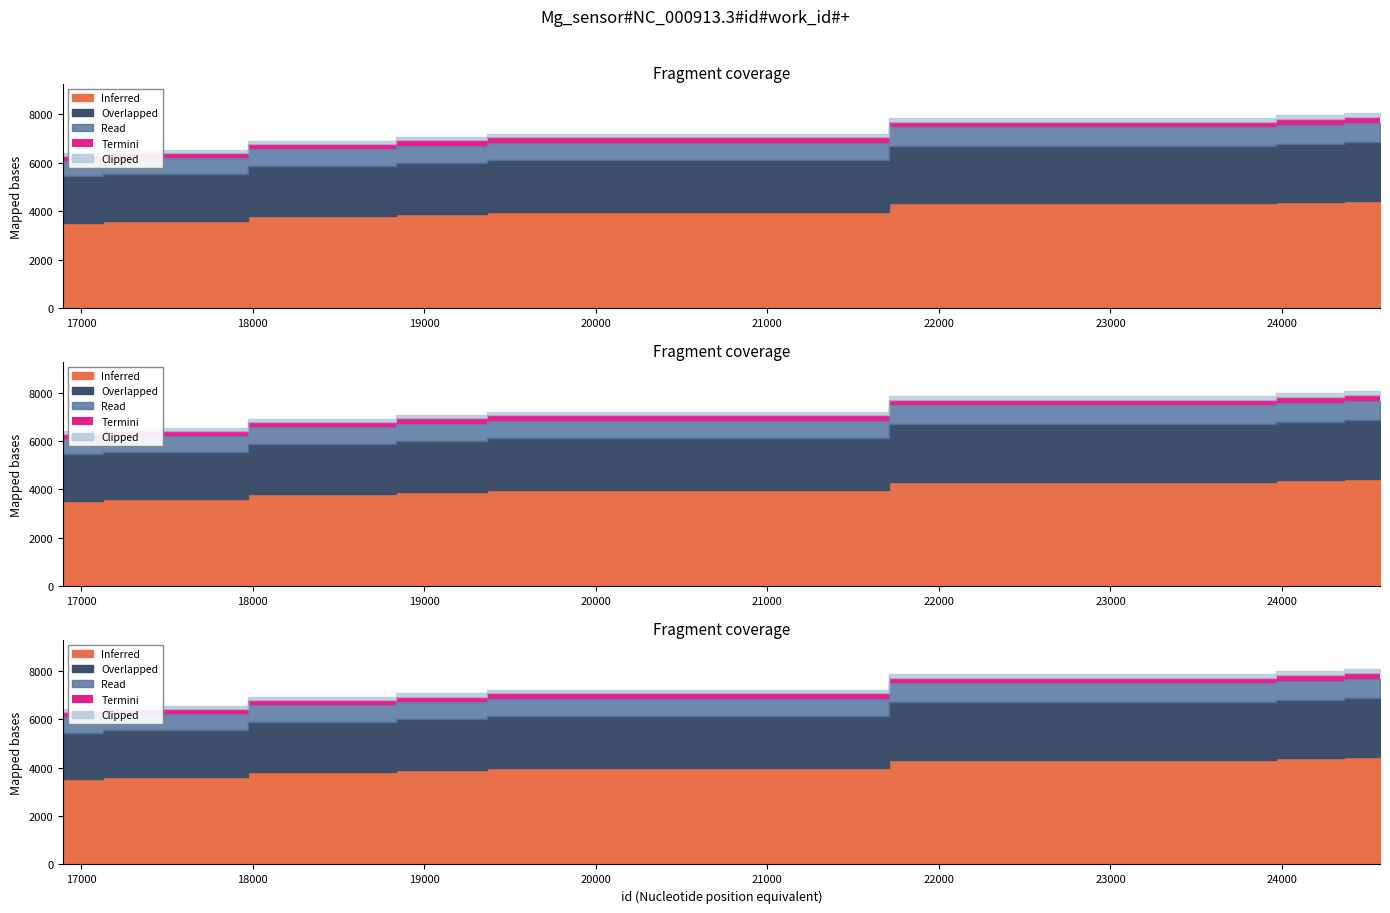

What is the value of the 4th point from the left?

6914